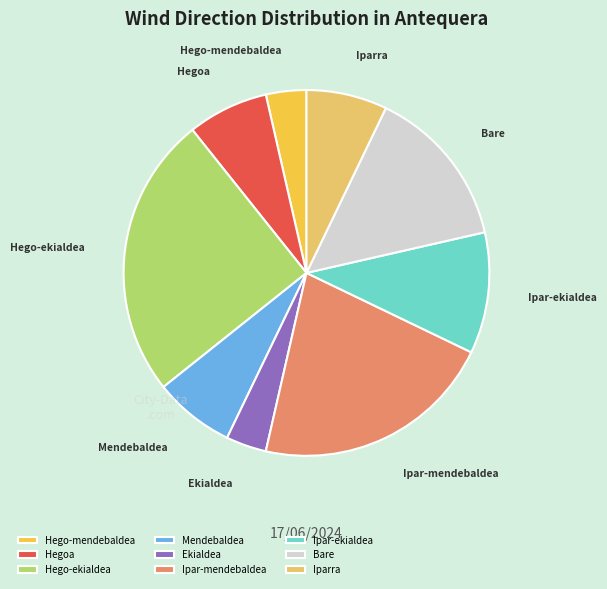

Is it true that Mendebaldea is 7% of the pie?

True